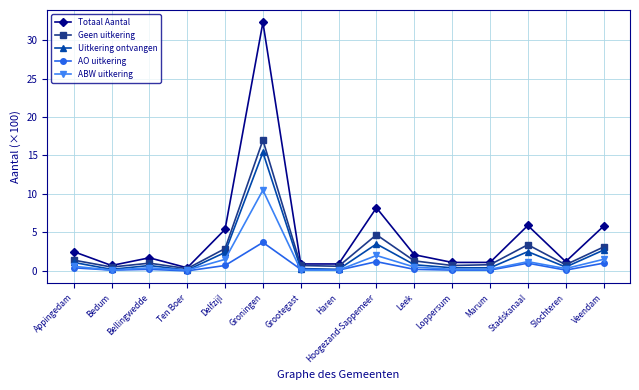

Which series has the largest total across all categories?

Totaal Aantal